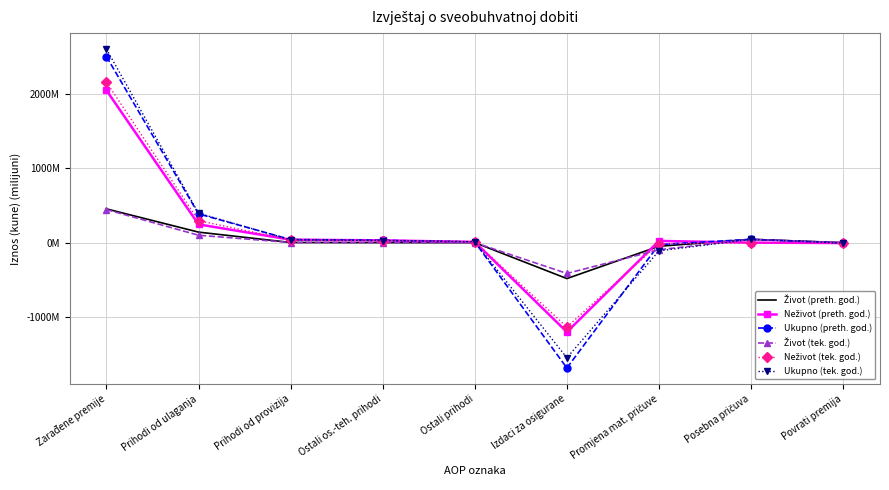

How many values in Ukupno (preth. god.) are above zero?

6